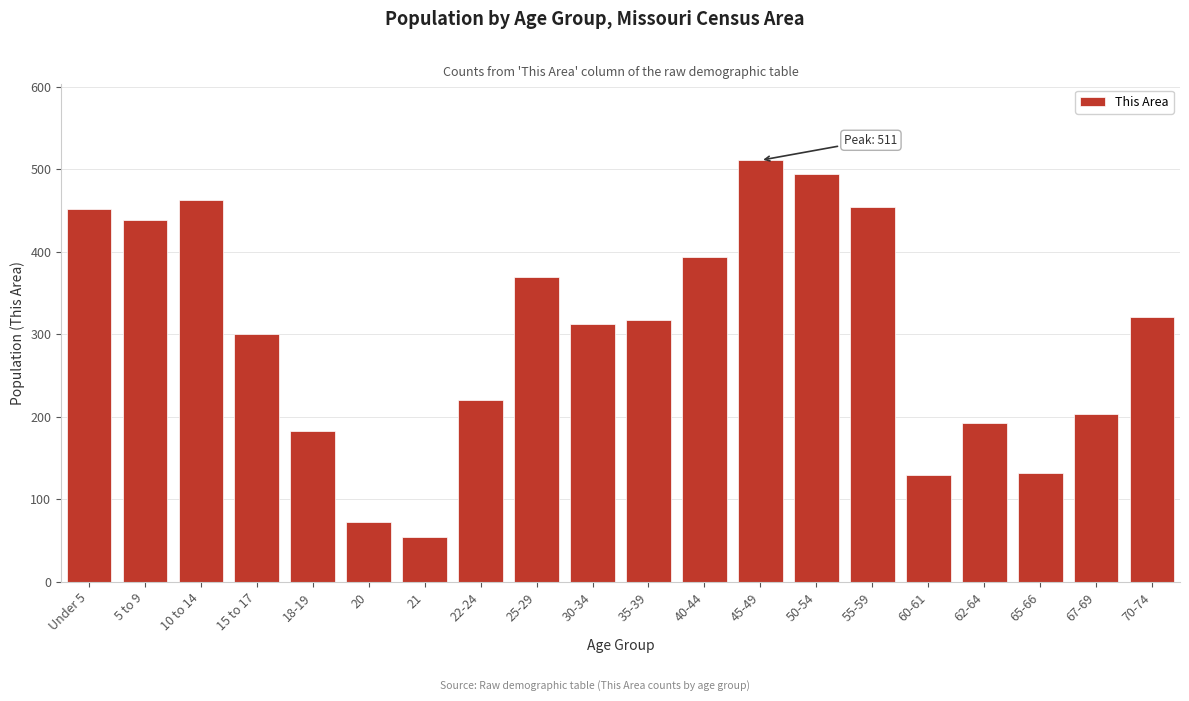

What is the smallest value displayed?

54